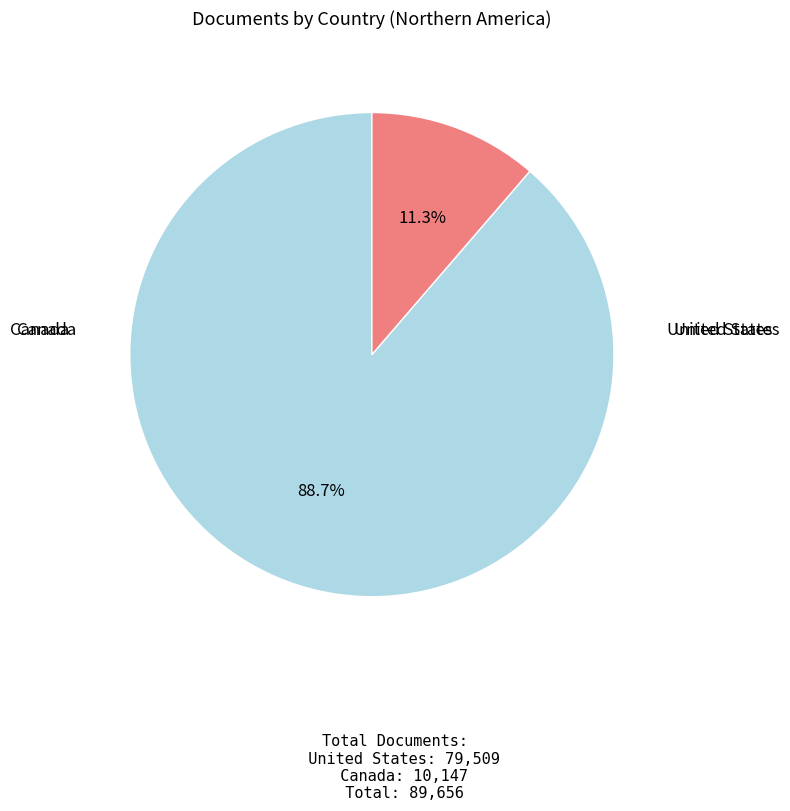

How many segments does this pie chart have?

2